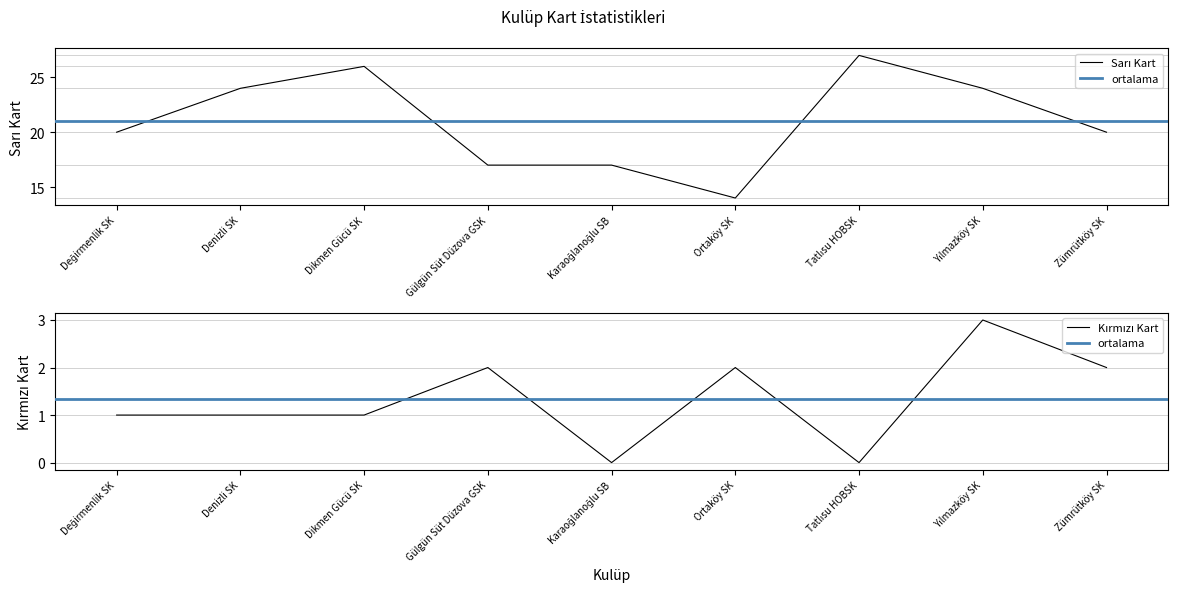

What is the label of the 6th point from the left?

Ortaköy SK